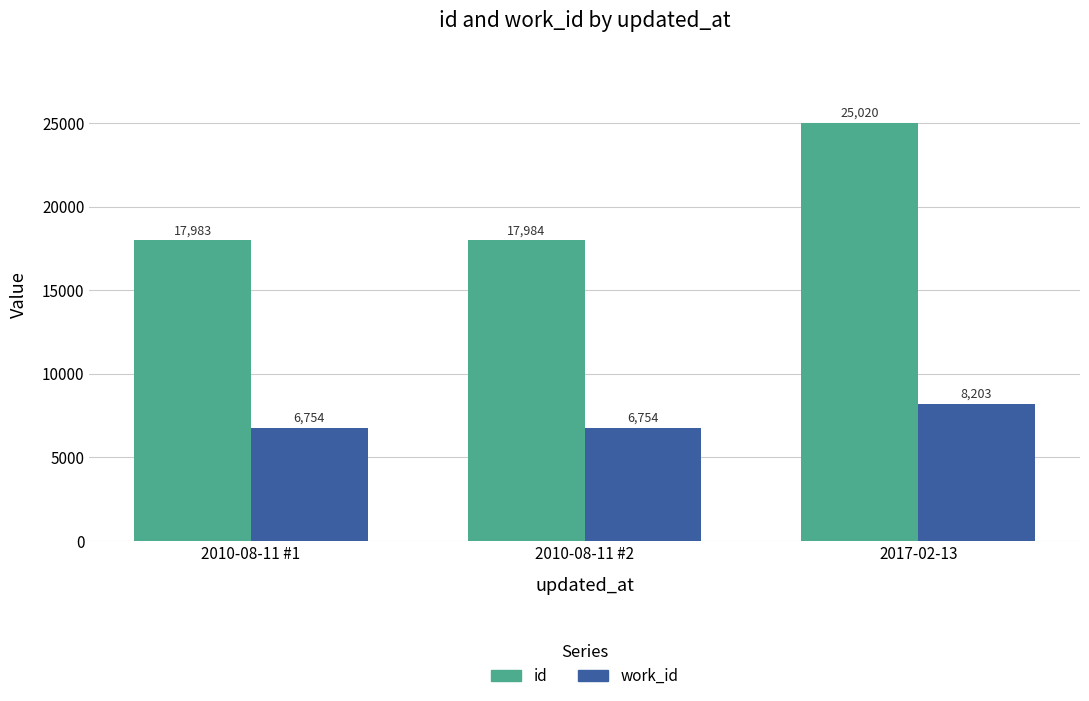

What is the smallest value displayed?

6754